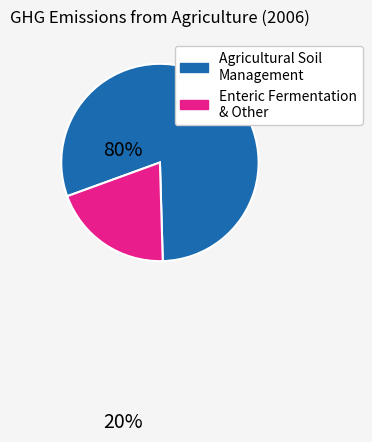

Does any single category account for the majority?

Yes